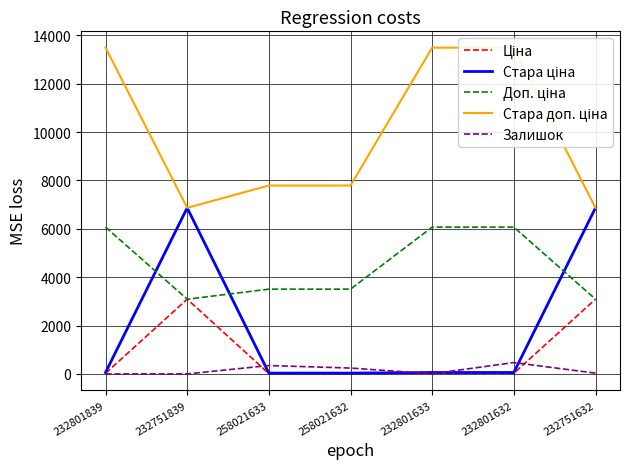

What is the sum of all Ціна values?

6294.6